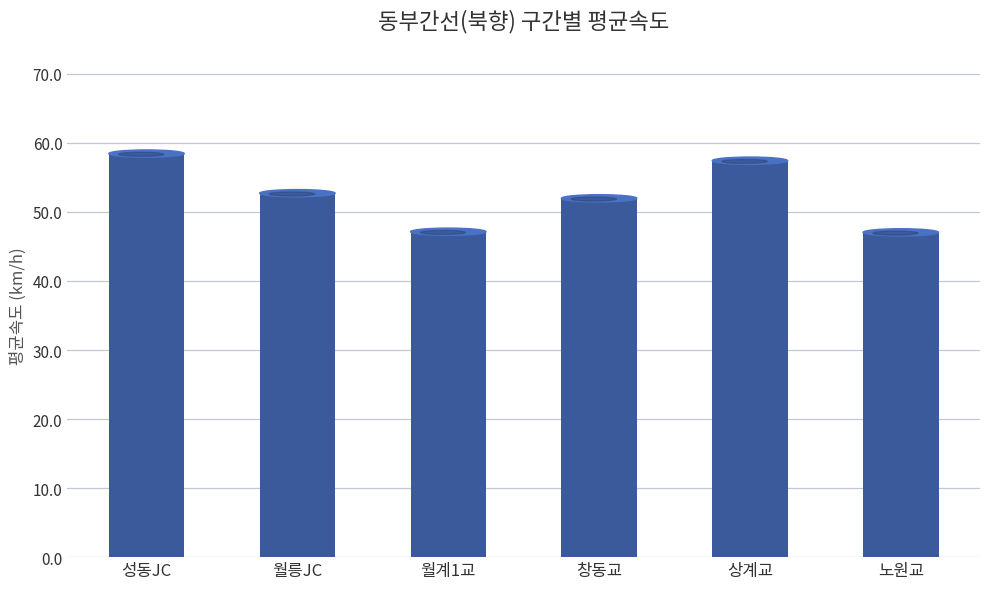

What is the label of the 6th bar from the right?

성동JC